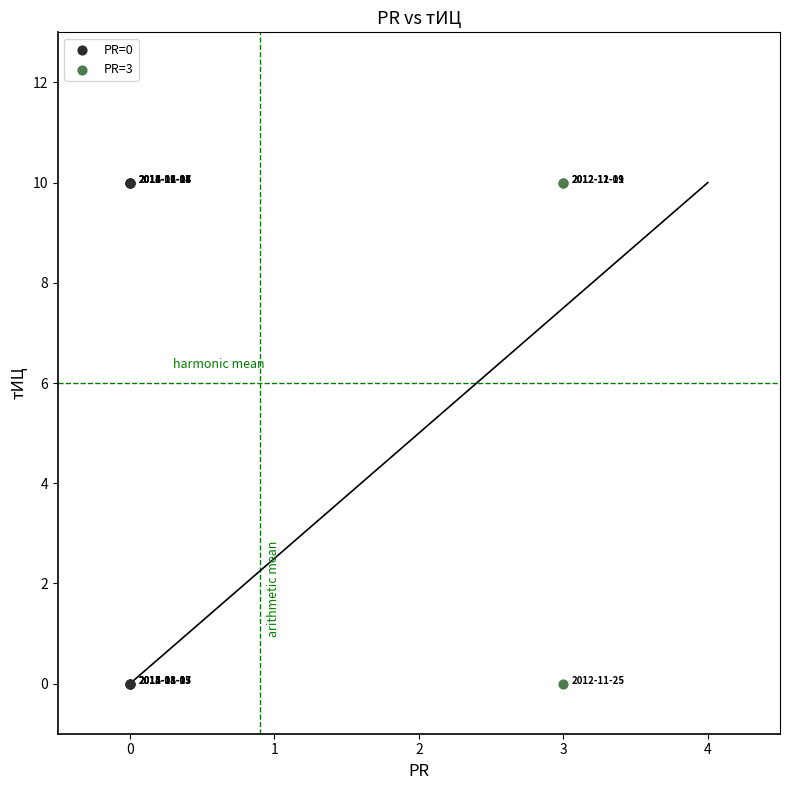

Which series has the largest Y range (max minus min)?

PR=0